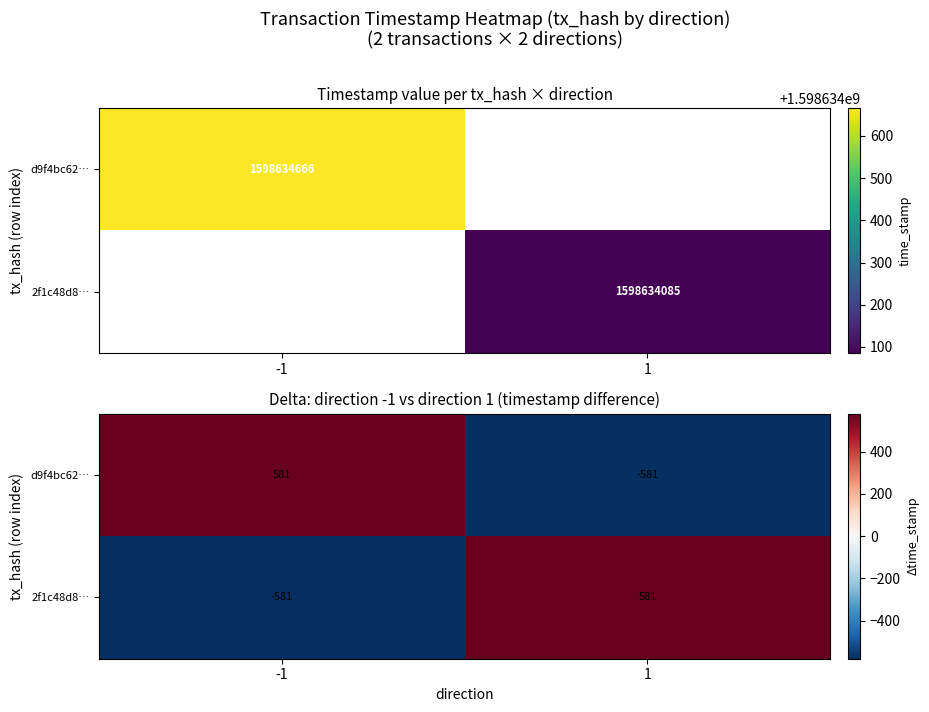

How many data points in d9f4bc62… are less than 581?

1